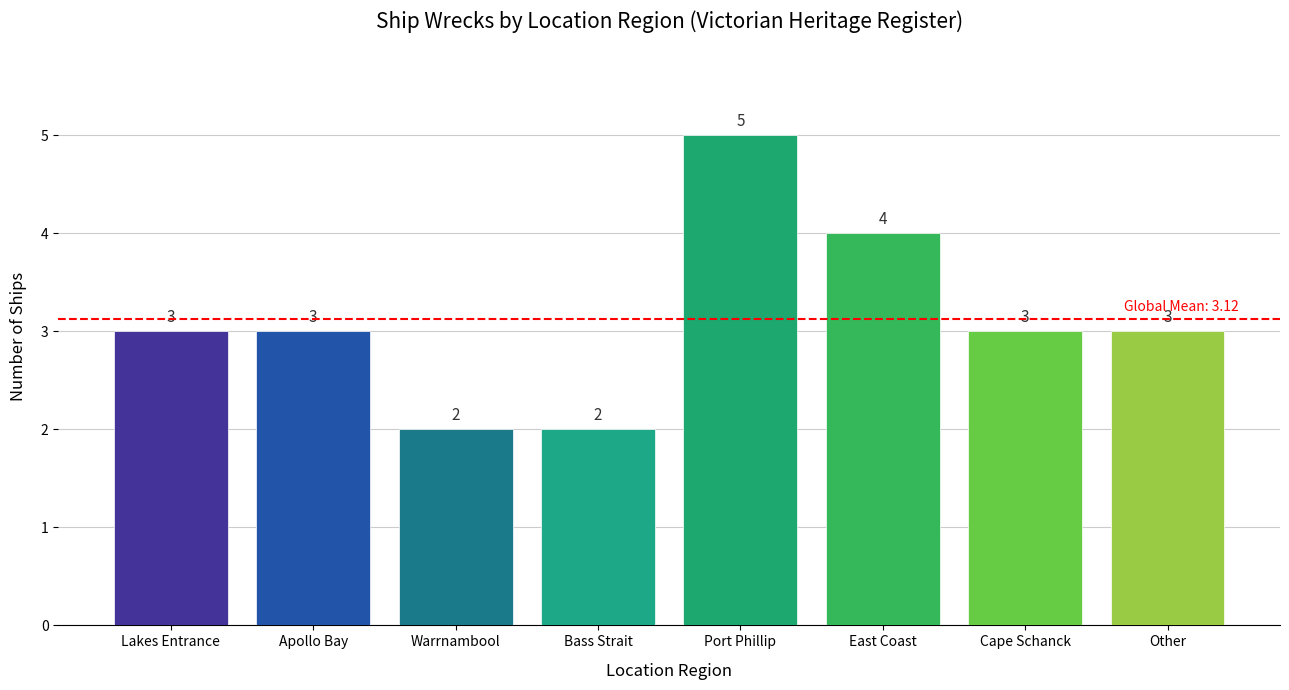

What is the greatest value displayed?

5